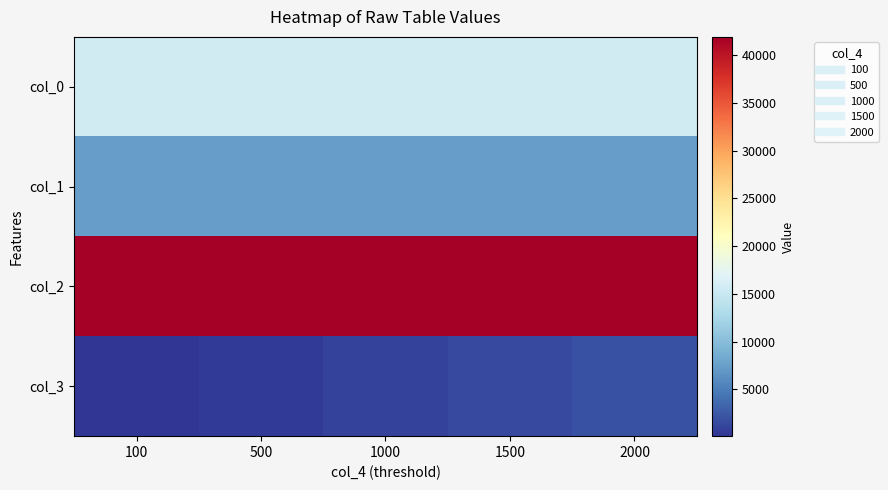

Reading left to right, extract all data points from this chart.

col_0: 100=15680	500=15680	1000=15680	1500=15680	2000=15680
col_1: 100=7345	500=7345	1000=7345	1500=7345	2000=7345
col_2: 100=41920	500=41920	1000=41920	1500=41920	2000=41920
col_3: 100=100	500=500	1000=1000	1500=1500	2000=2000